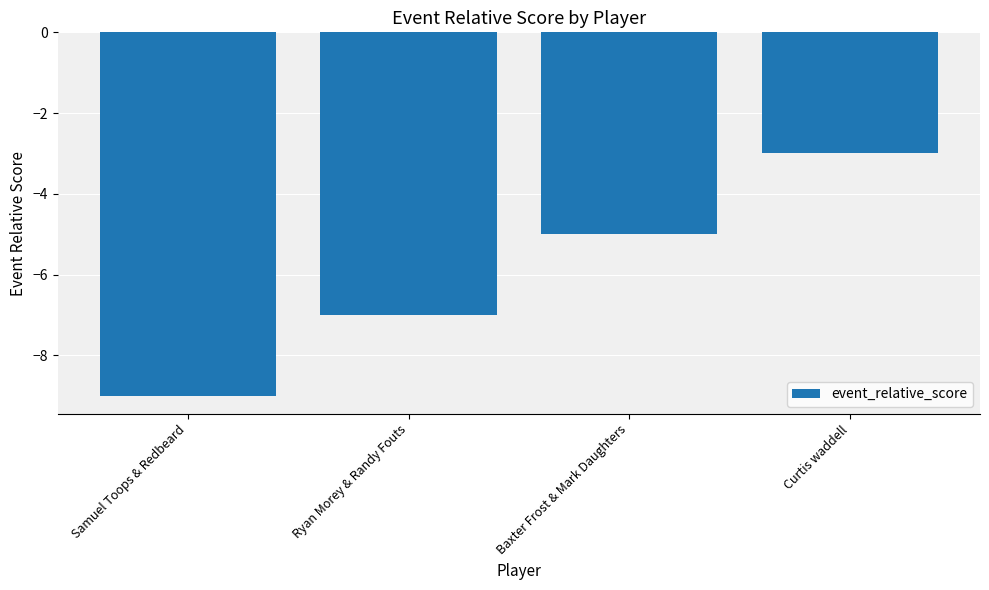

What is the value of the 3rd bar from the left?

-5